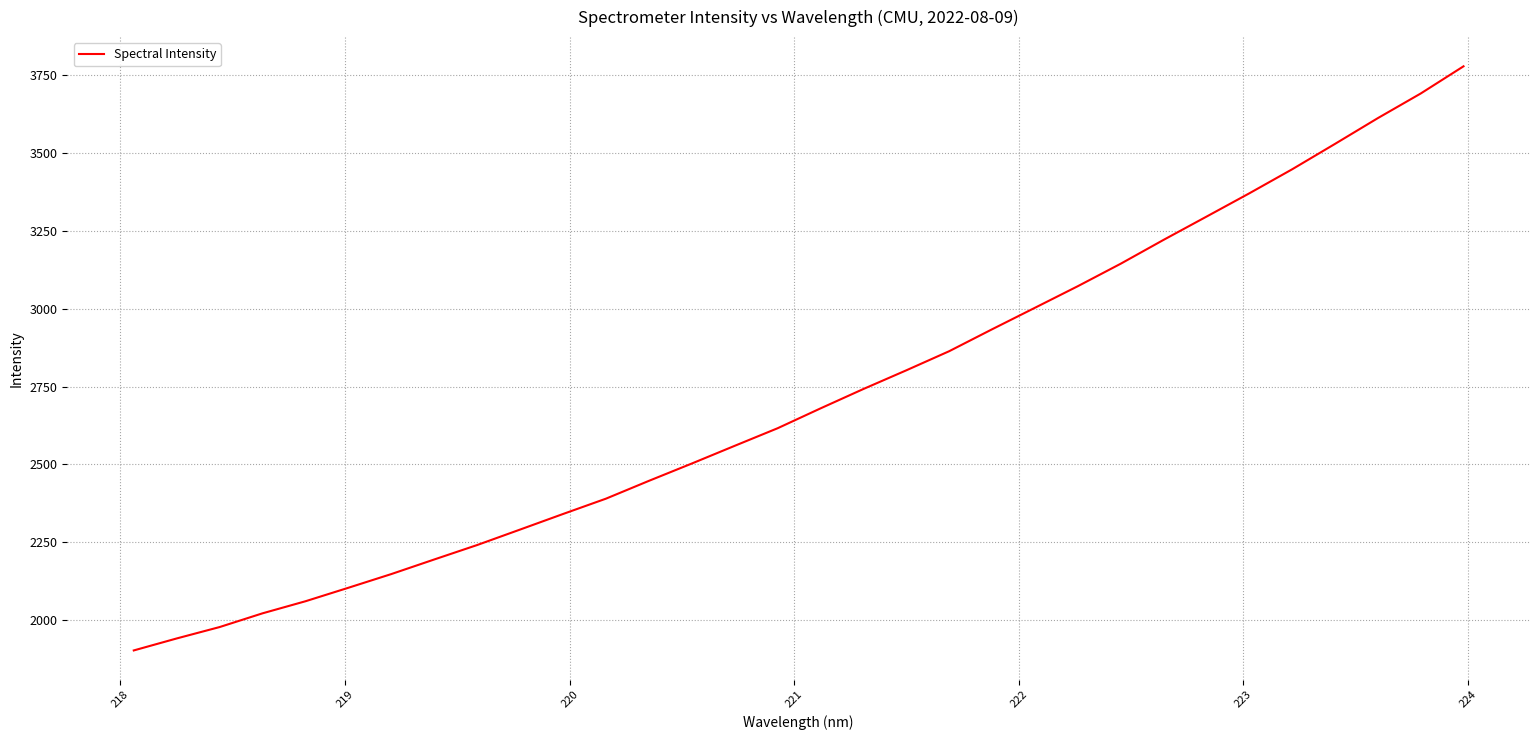

How many values exceed 2679?

16